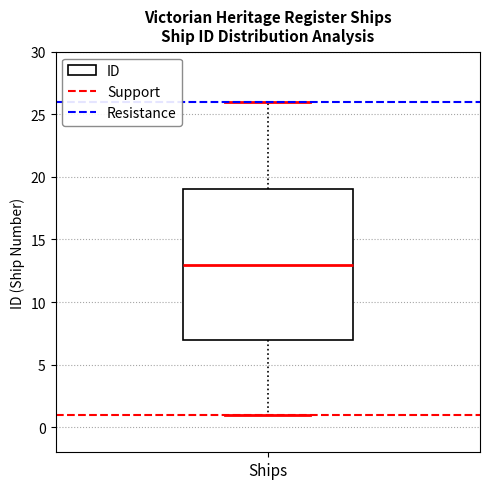

Read this box plot against the y-axis: the position of the median line, the range covered by the box, and the ends of both whiskers. The values are not printed on the chart, so give them approximately, as read against the axis.

median 13, box 7 to 19, whiskers 1 to 26